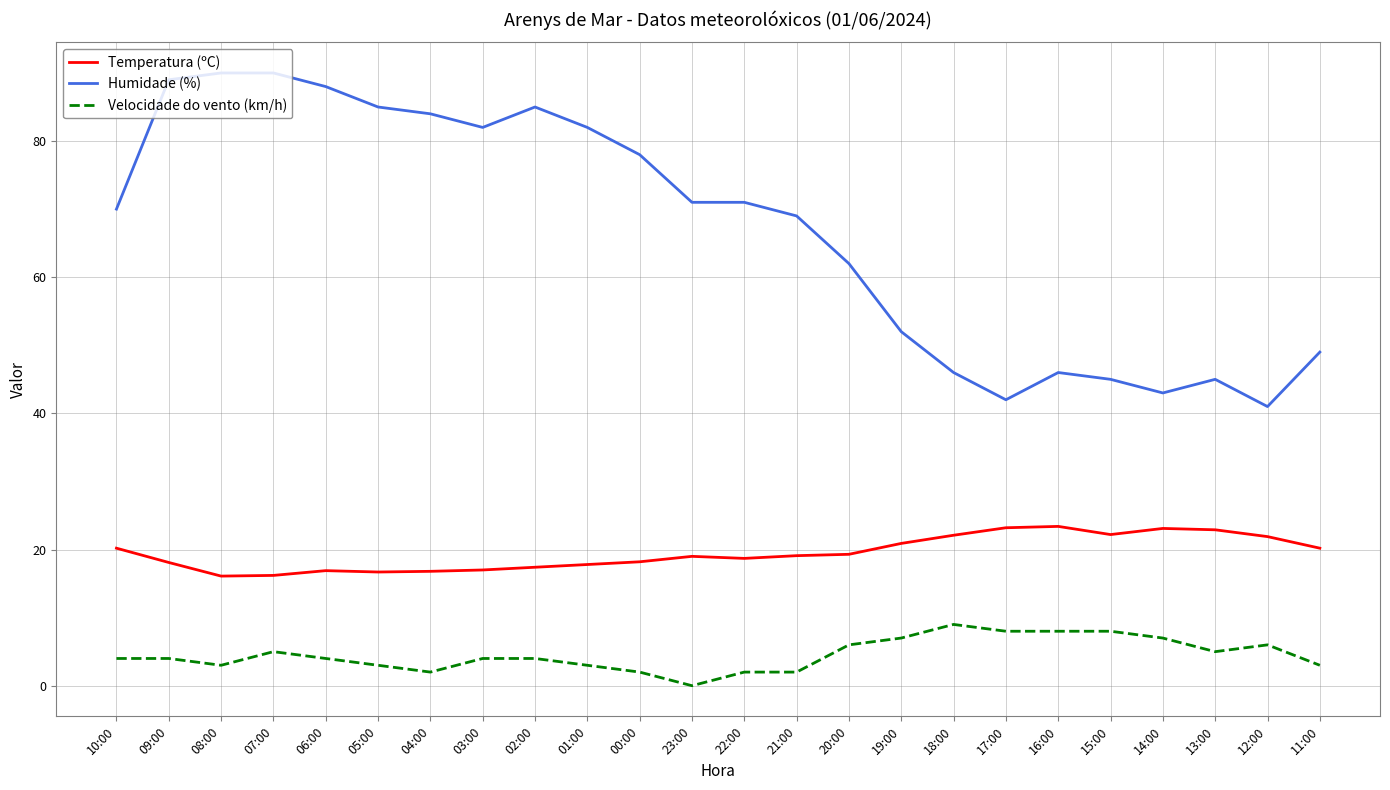

True or false: Humidade (%) has more than 1 points higher than both neighbors.

True